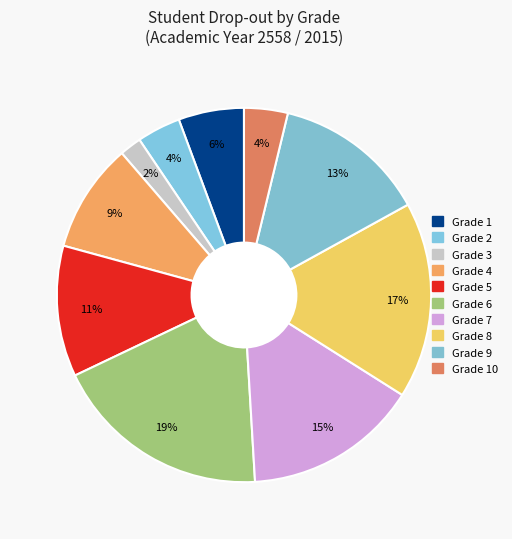

Count the number of slices in the pie.

10